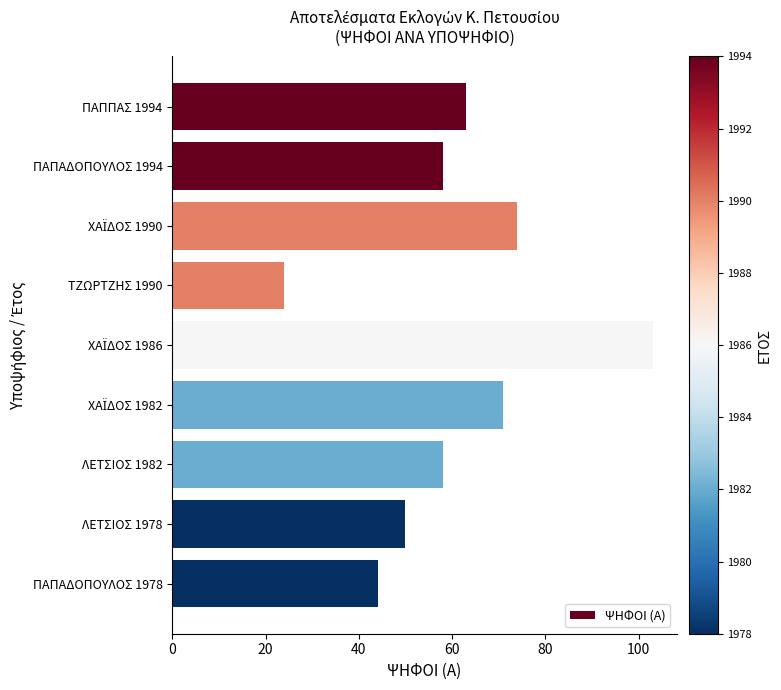

What is the minimum value shown in the chart?

24